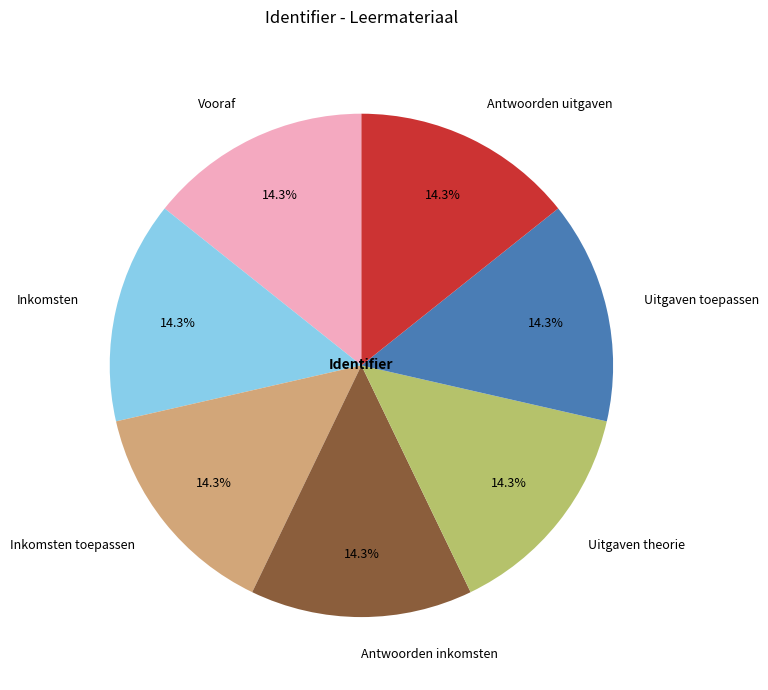

How many slices are in this pie chart?

7